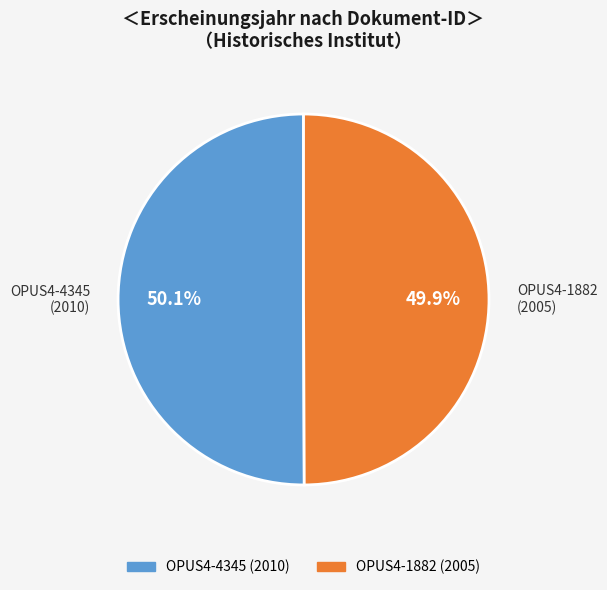

What percentage is the OPUS4-4345 slice, to the nearest percent?

50%